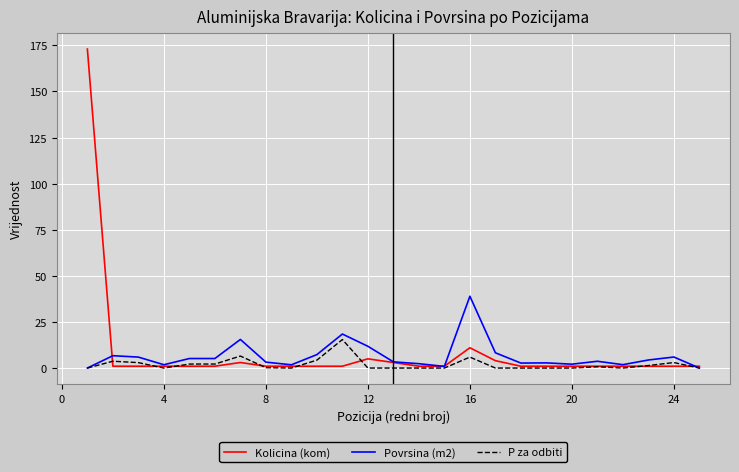

Which series has the largest range (max minus min)?

Kolicina (kom)